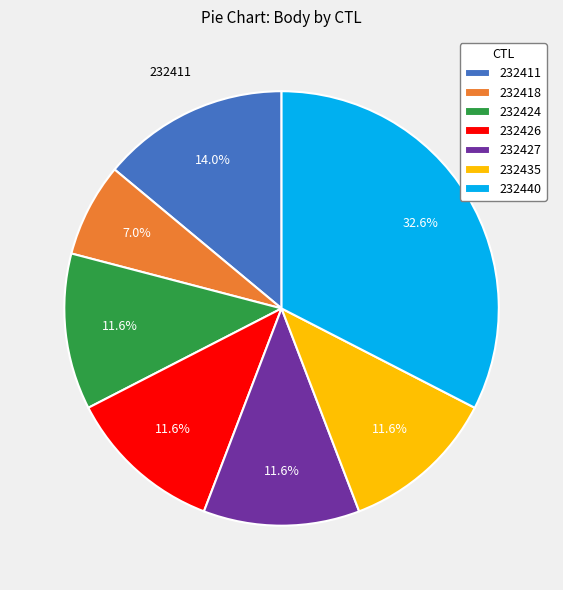

What is the smallest slice in the pie chart?

232418